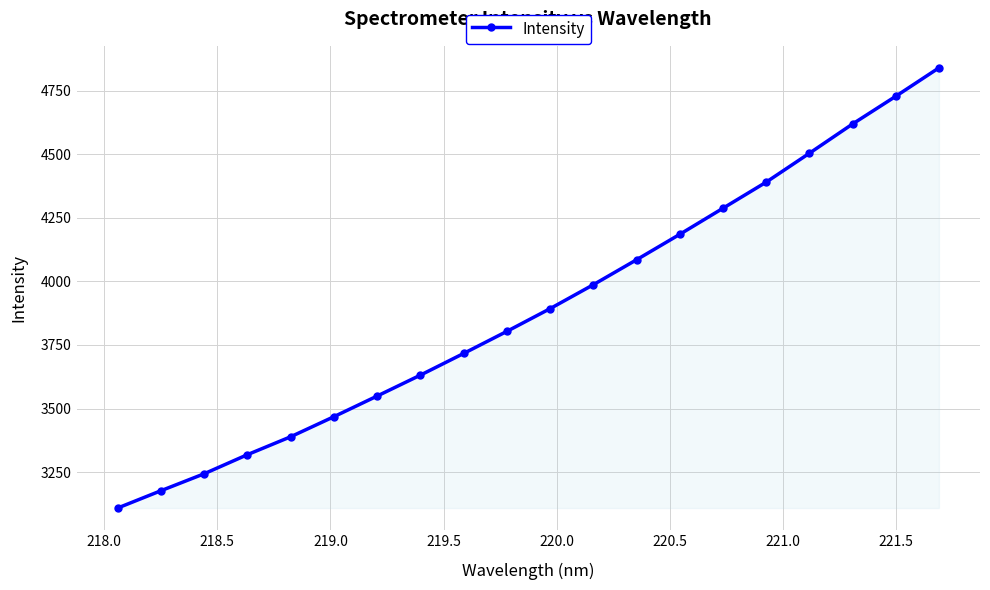

What is the greatest value displayed?

4839.7